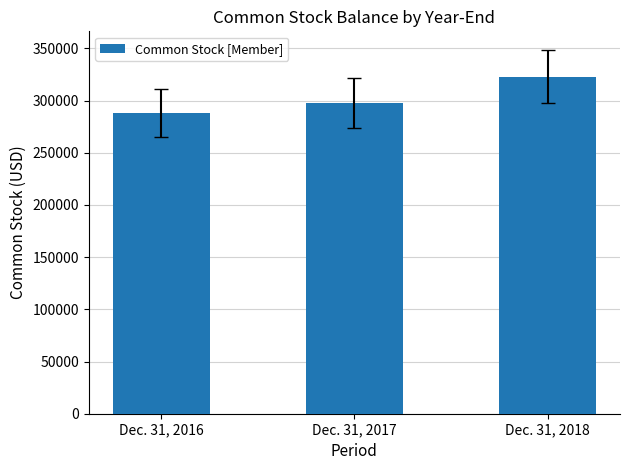

Between Dec. 31, 2018 and Dec. 31, 2016, which is larger?

Dec. 31, 2018